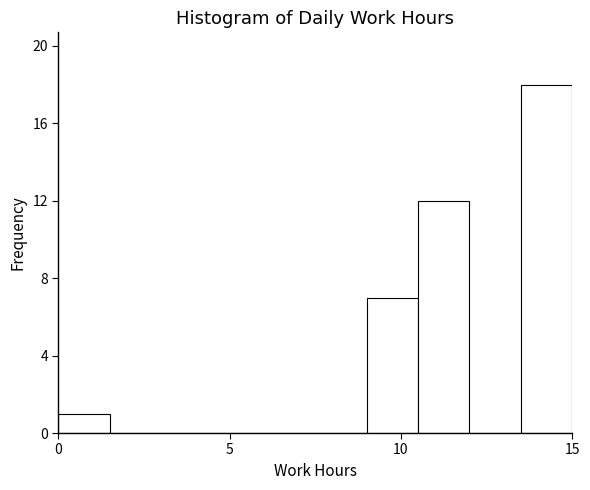

Read against the x-axis, roughly where is the centre of the tallest bar?

14.5